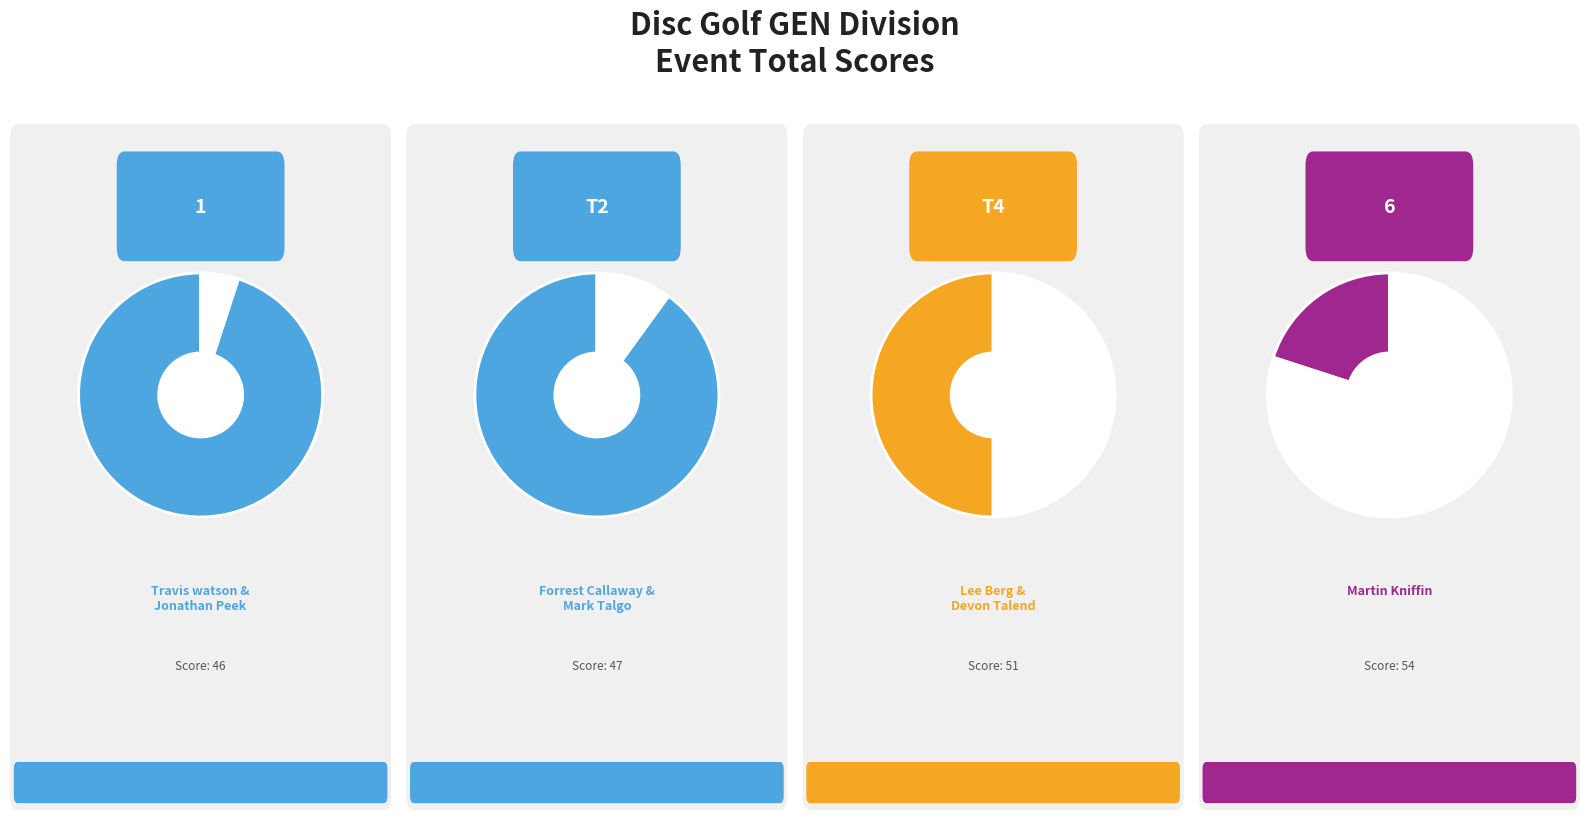

Which slice is the smallest?

Travis watson & Jonathan Peek